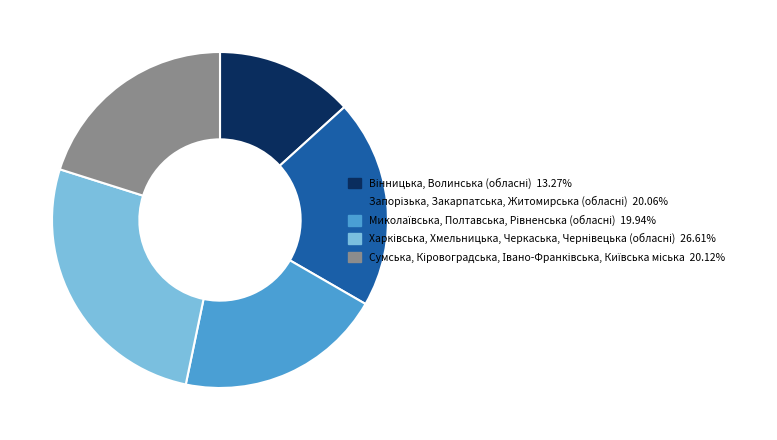

Is there a majority slice in this chart?

No